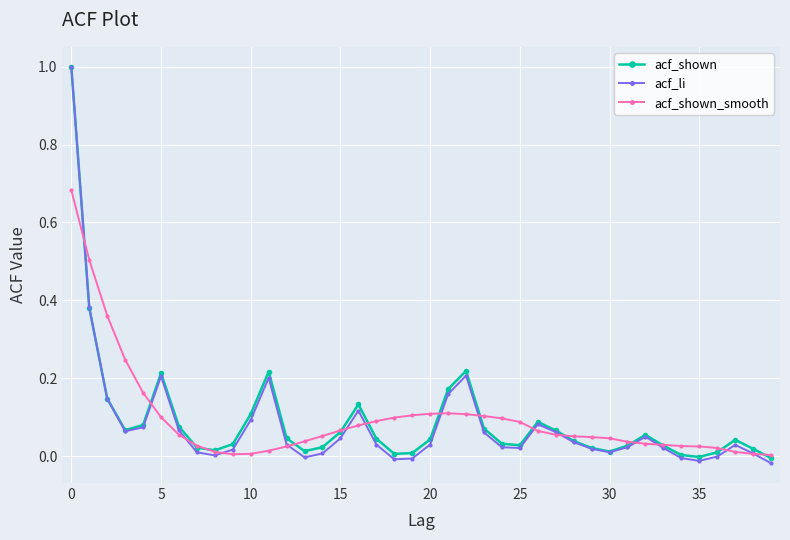

What is the maximum value shown in the chart?

1.0